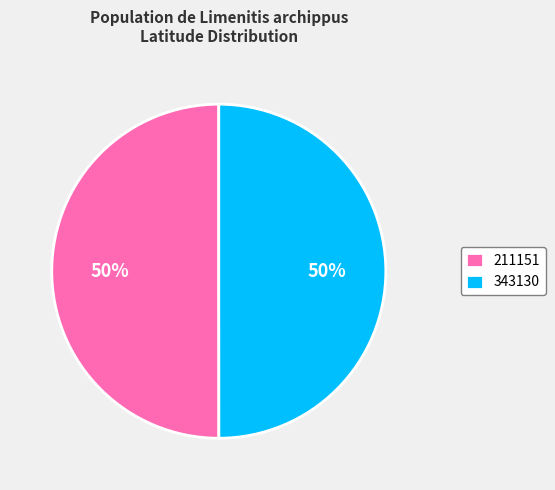

How many segments does this pie chart have?

2